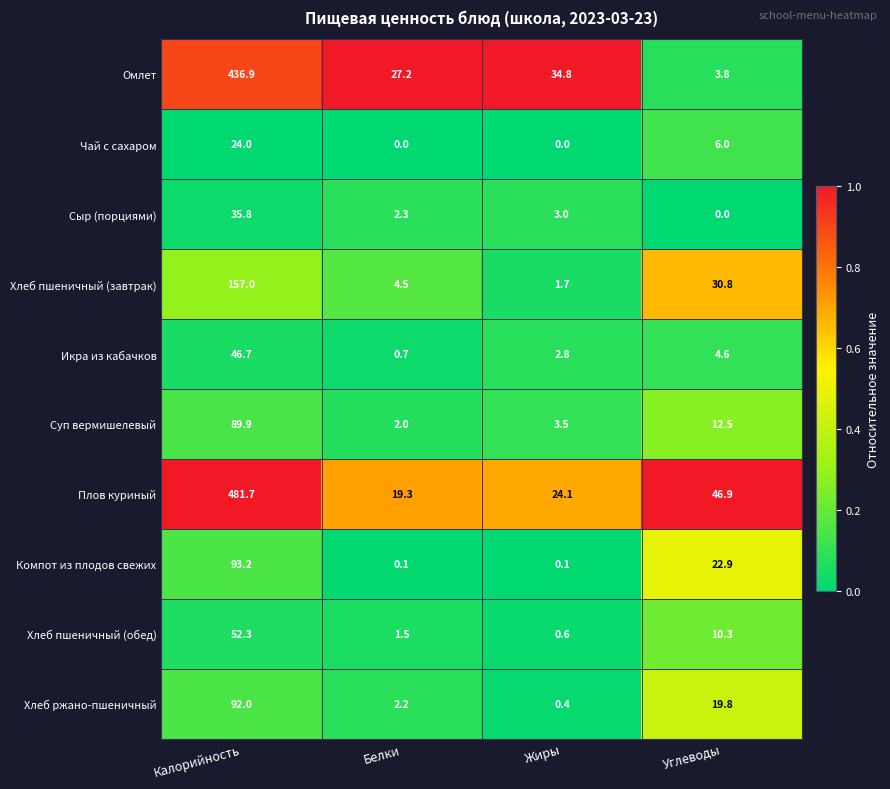

Is it true that Хлеб ржано-пшеничный equals 2.2 at Белки?

True